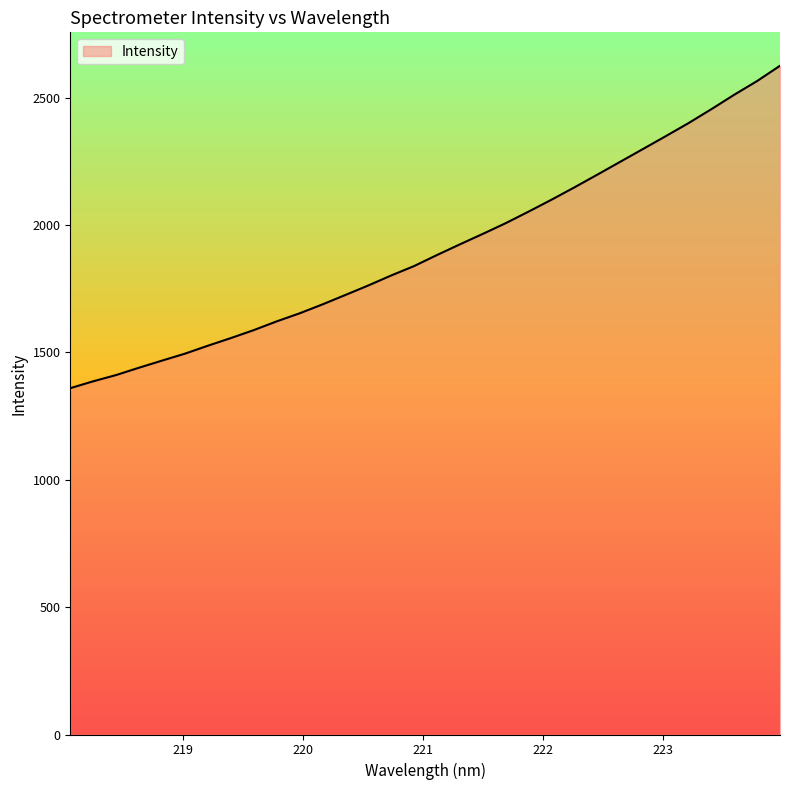

What is the maximum value shown in the chart?

2625.3